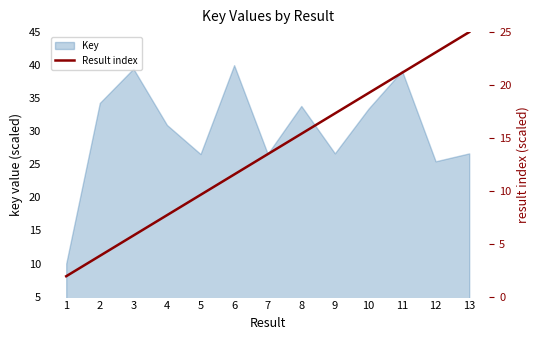

What is the smallest value displayed?

1.9